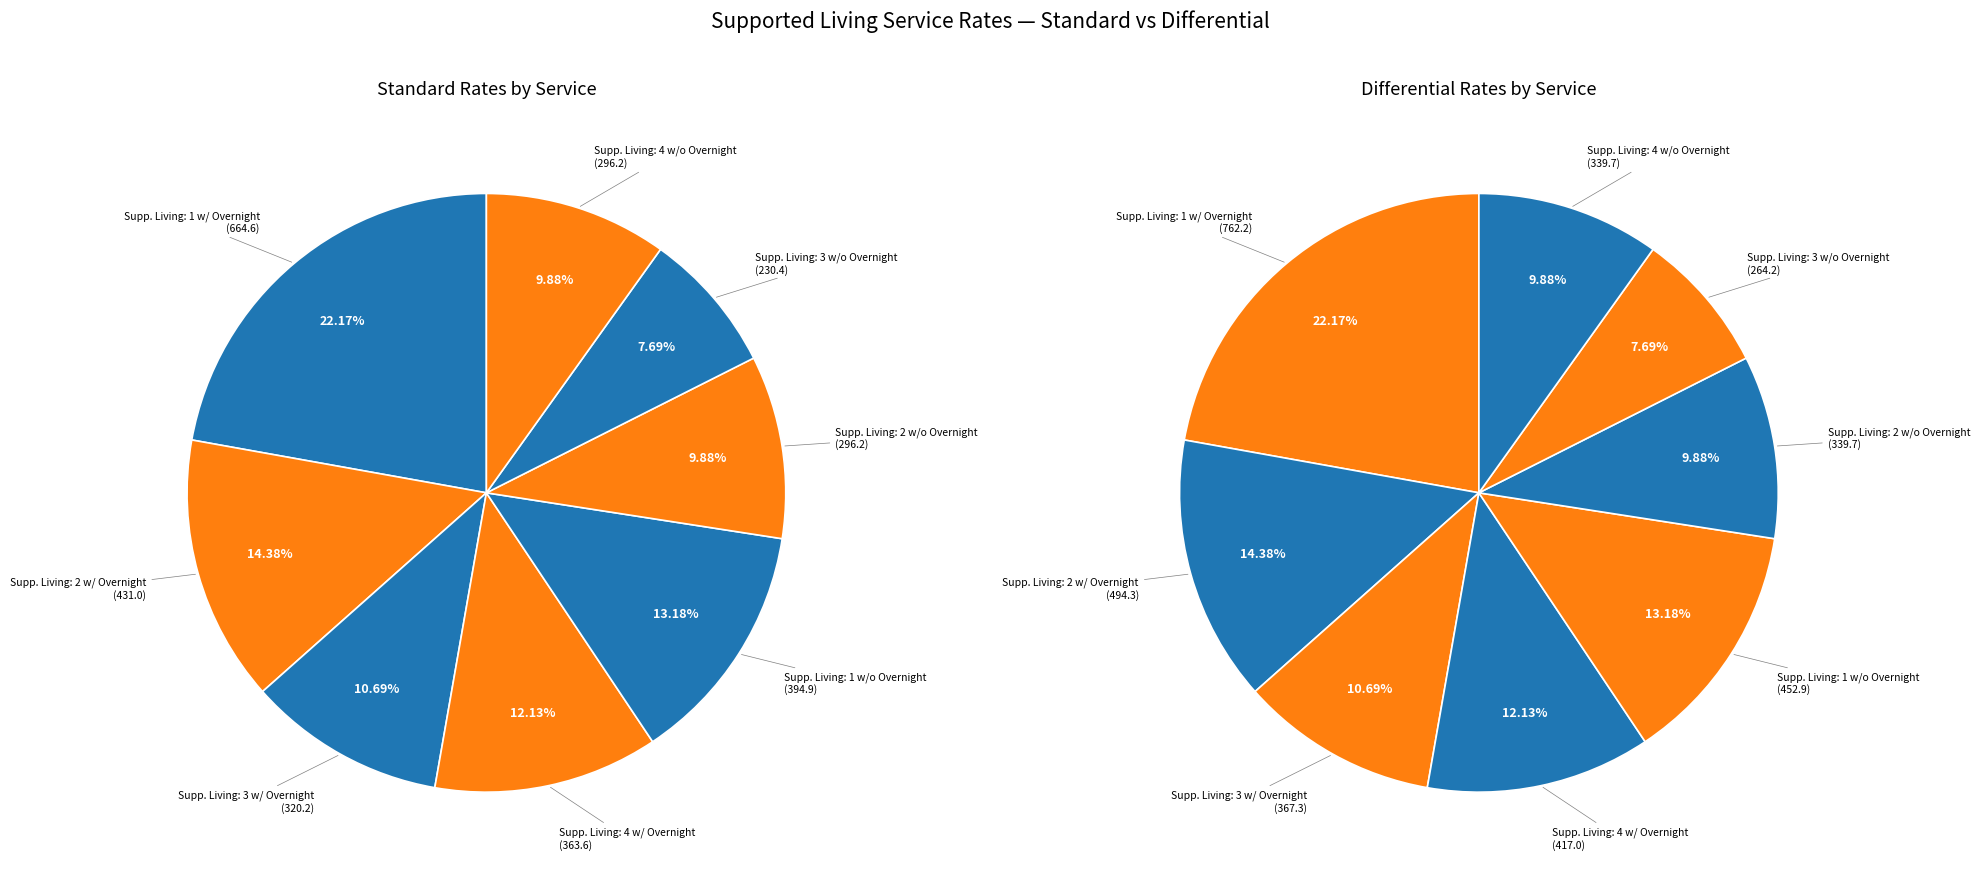

Is the sum of 2 and 6 greater than half?

No